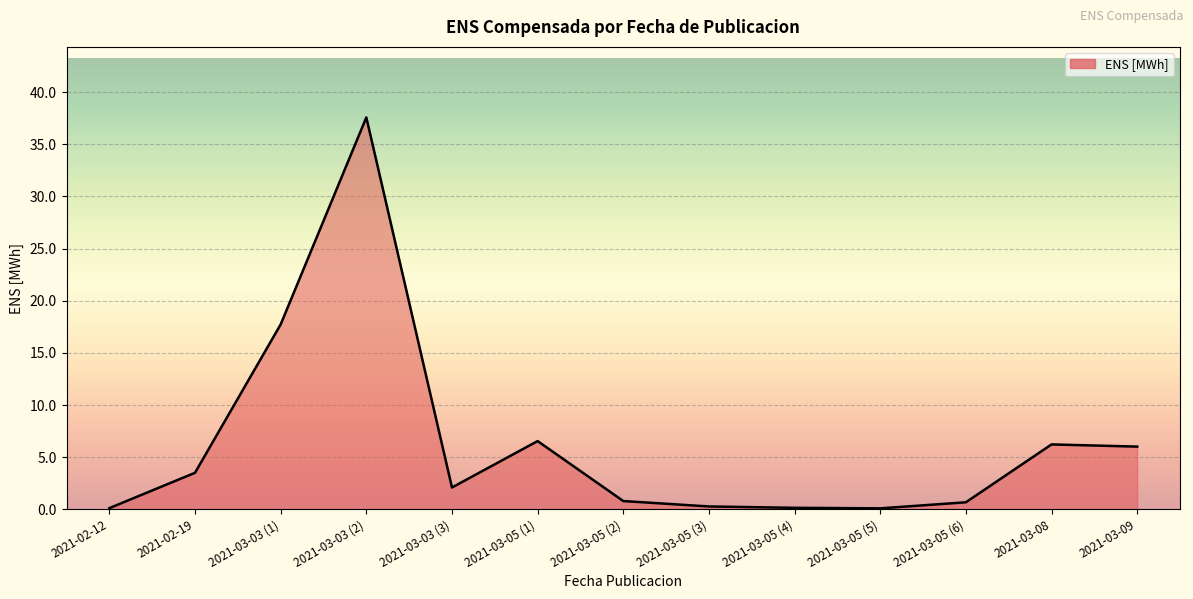

What position from the right is 2021-03-08?

2